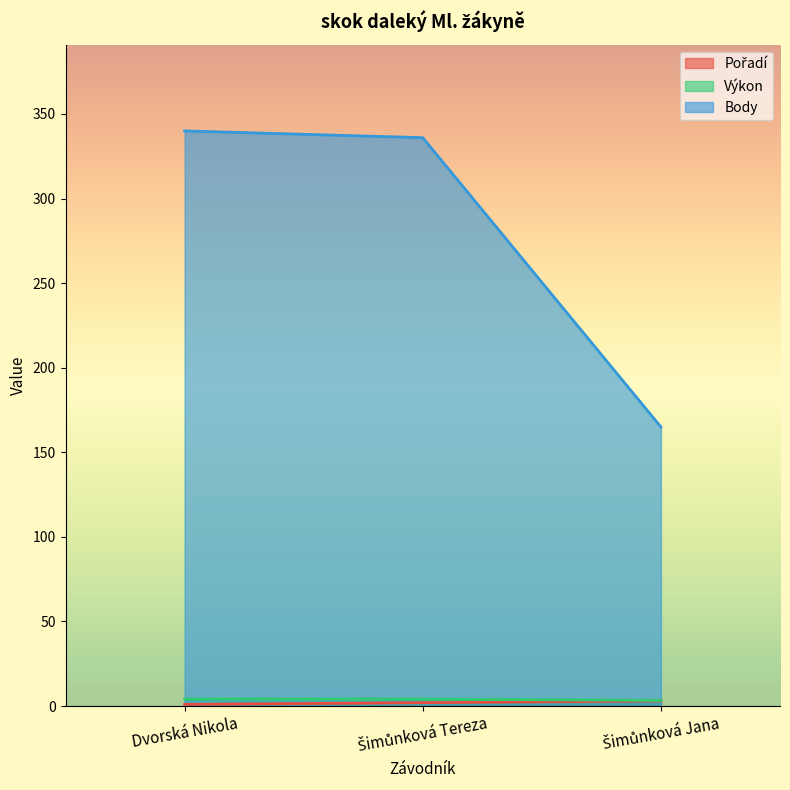

How many series are shown in this chart?

3